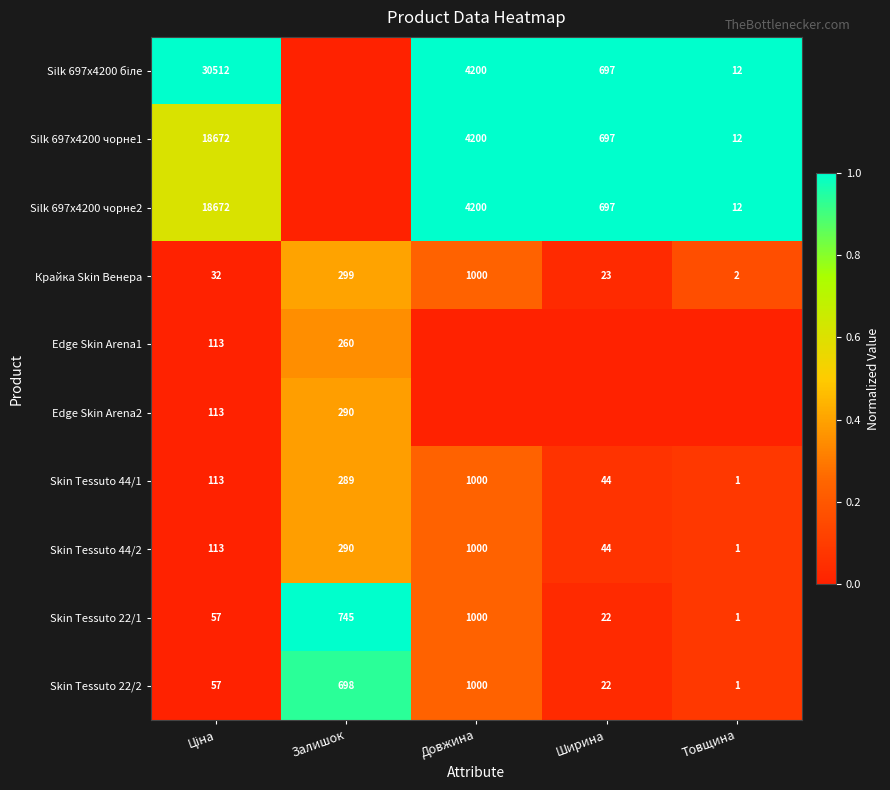

True or false: Skin Tessuto 22/2 has a value of 0 at Товщина.

False